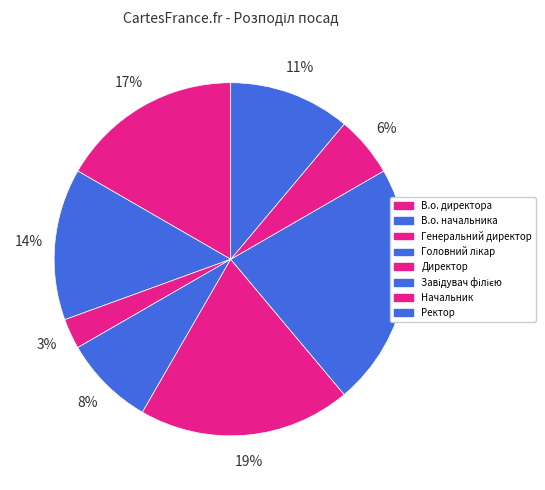

How many slices are in this pie chart?

8